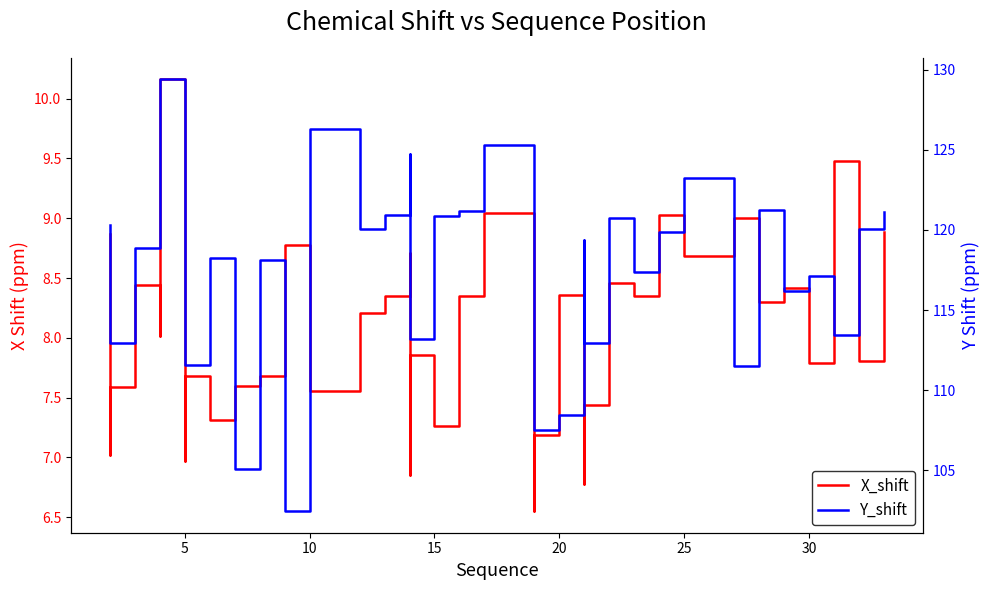

The X_shift series shows 3.9 at 31. True or false?

False